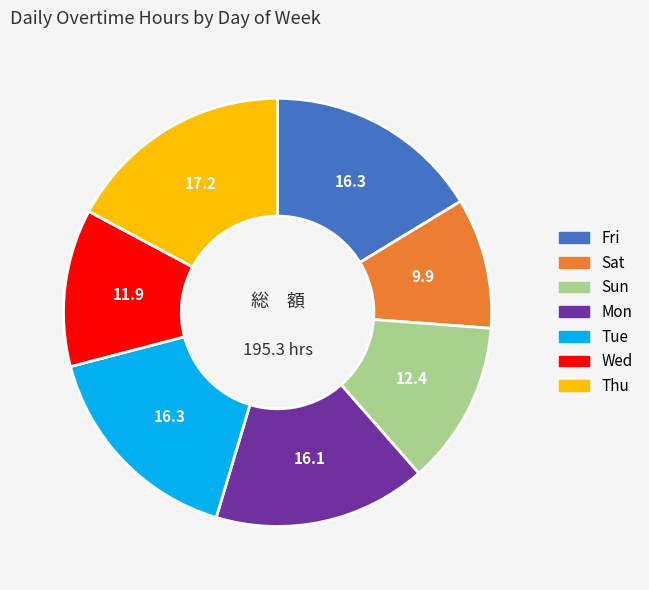

Which slice is the smallest?

Sat